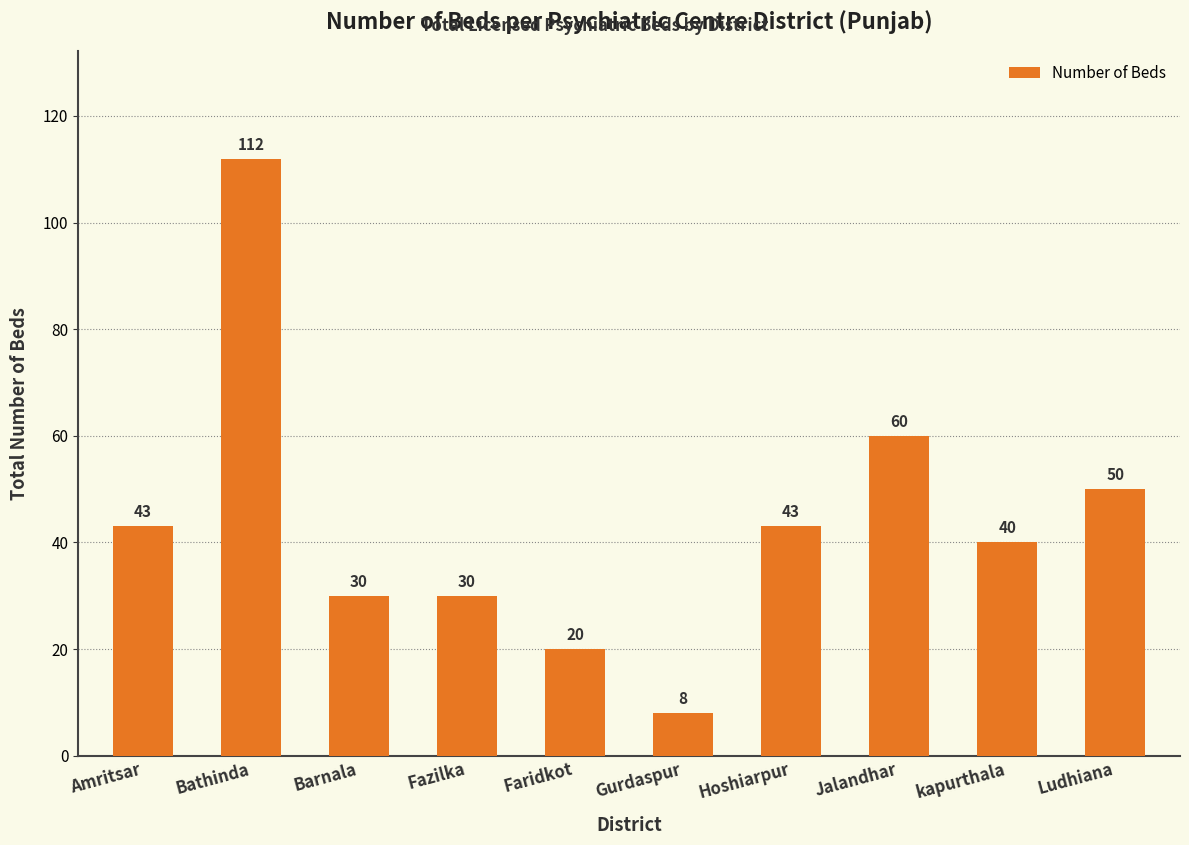

What is the approximate value at Barnala, to the nearest 10?

30